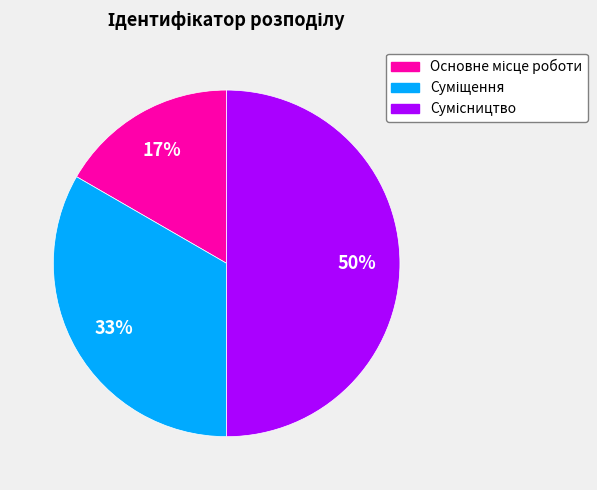

To the nearest percent, what is the average slice percentage?

33%